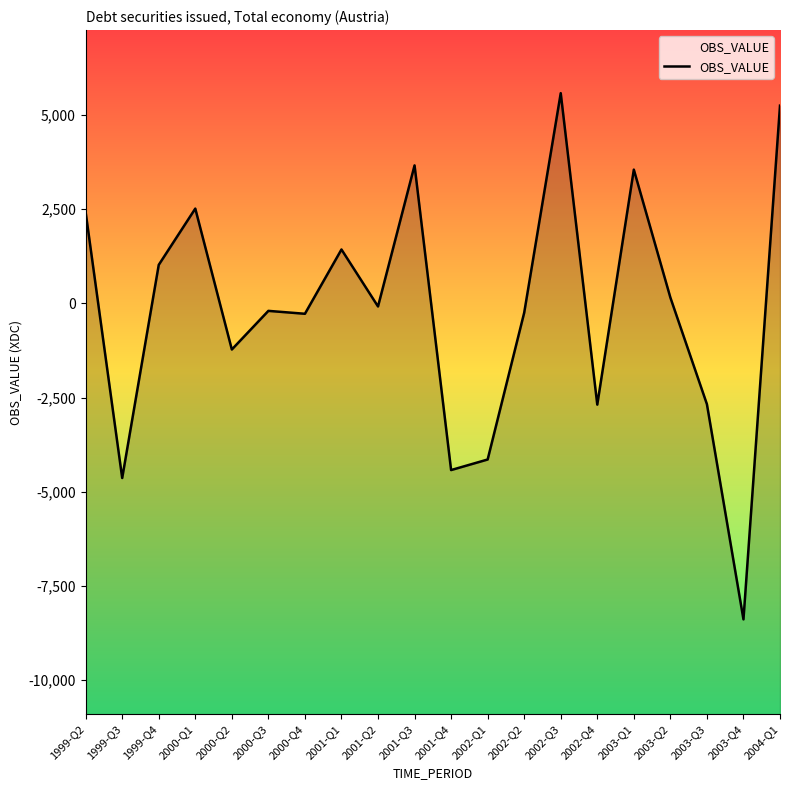

How many data points does each series have?

20